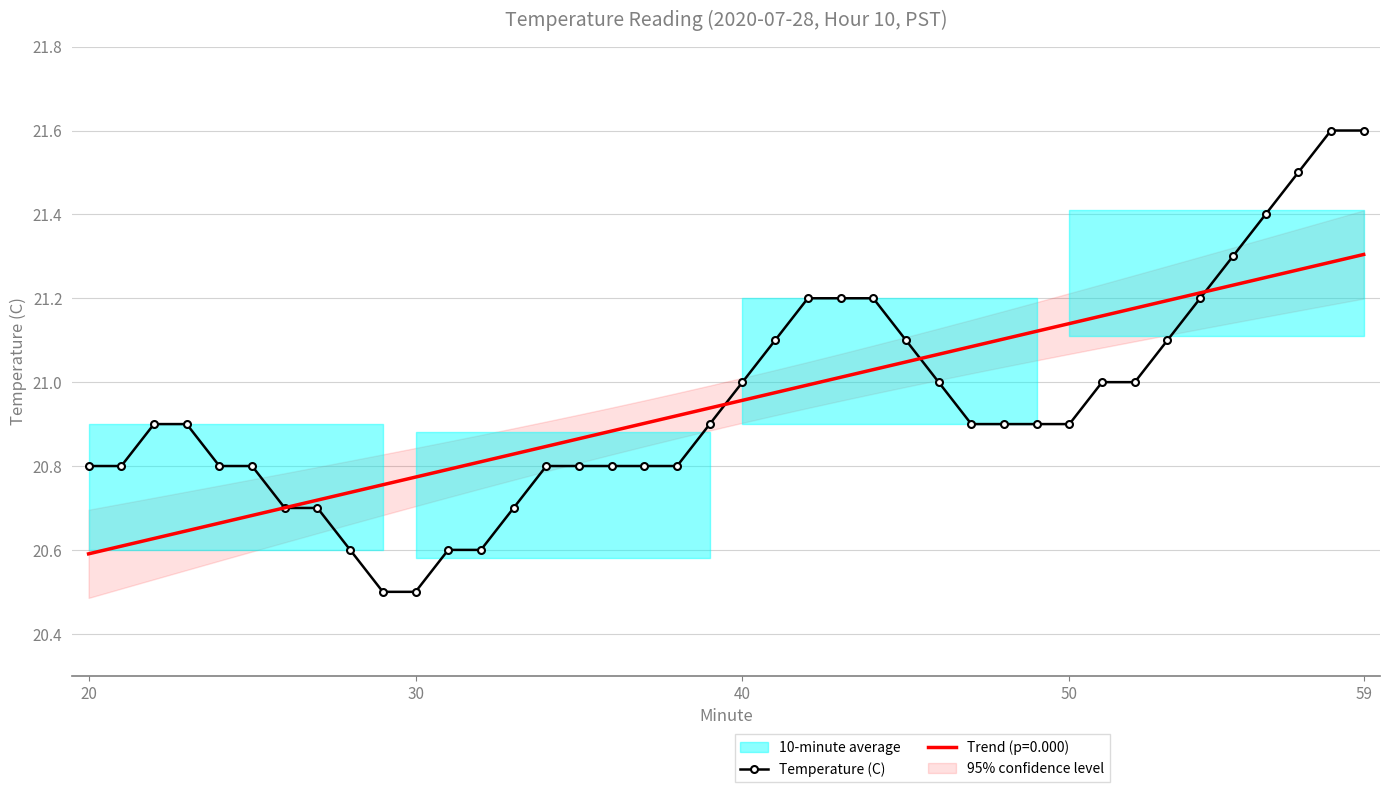

What is the greatest value displayed?

21.6